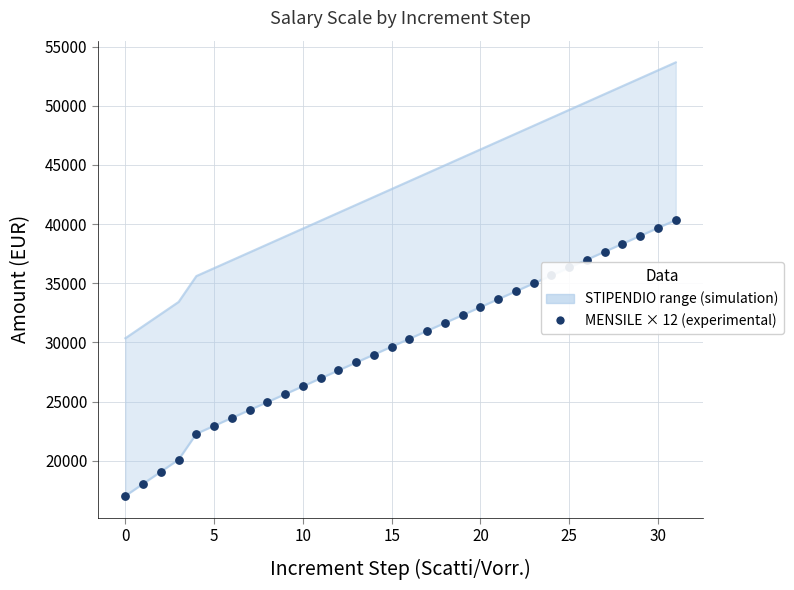

Approximately how many times larger is the value at 22 compared to 10?

1.3